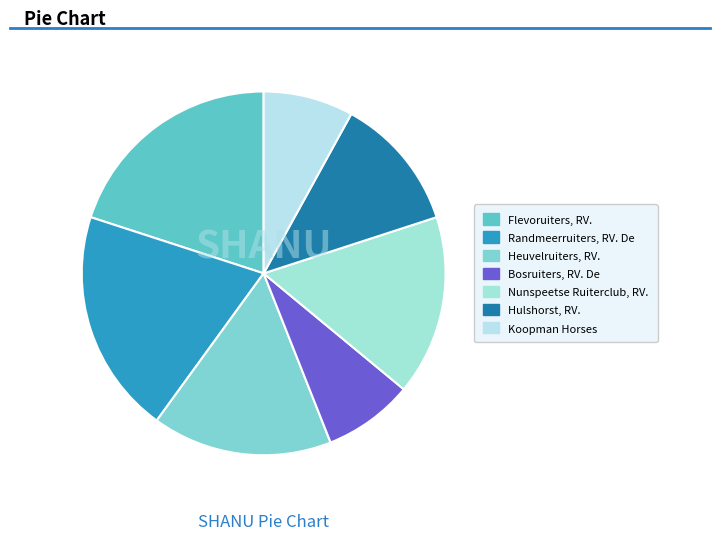

Is it true that Heuvelruiters, RV. is 26% of the pie?

False